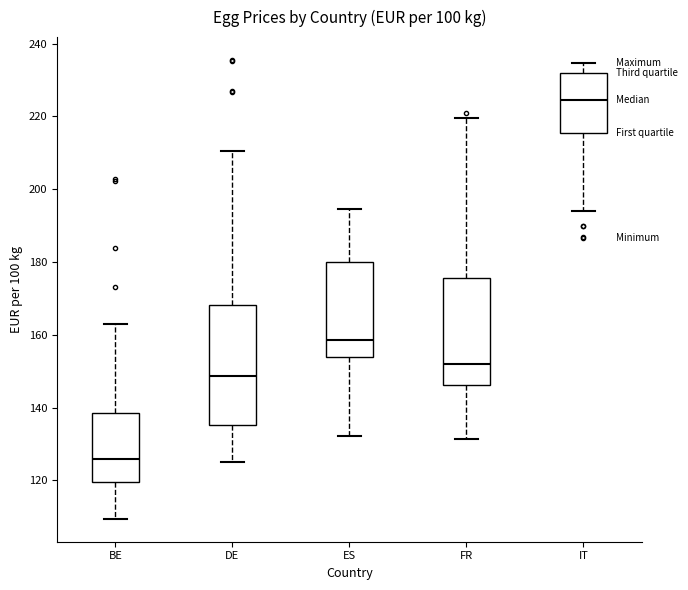

Reading left to right, transcribe this box plot: for each box, give where its median line is, the range the box spans, and where its two whiskers end, as read against the y-axis. The values are not printed on the chart, so give them approximately, as read against the axis.

BE: median 126, box 120 to 138, whiskers 110 to 164
DE: median 148, box 136 to 168, whiskers 126 to 210
ES: median 158, box 154 to 180, whiskers 132 to 194
FR: median 152, box 146 to 176, whiskers 132 to 220
IT: median 224, box 216 to 232, whiskers 194 to 234